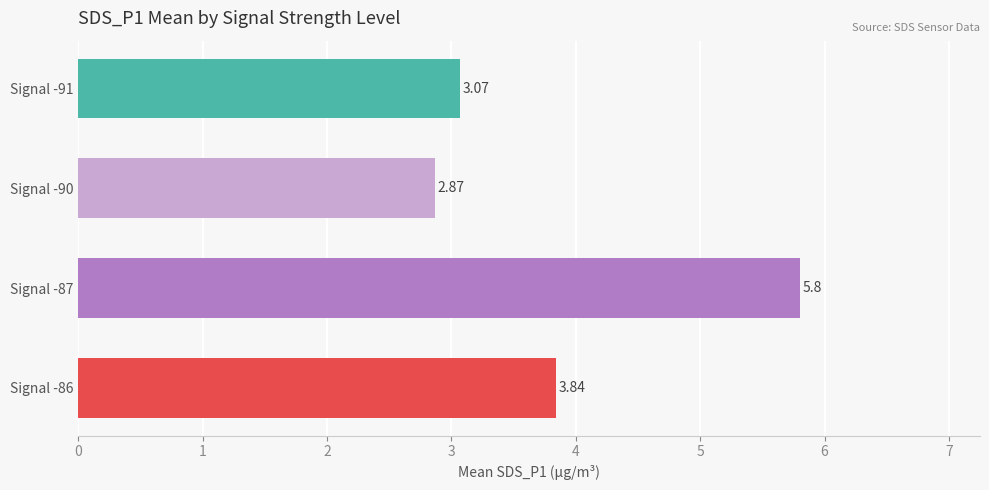

What is the maximum value shown in the chart?

5.8